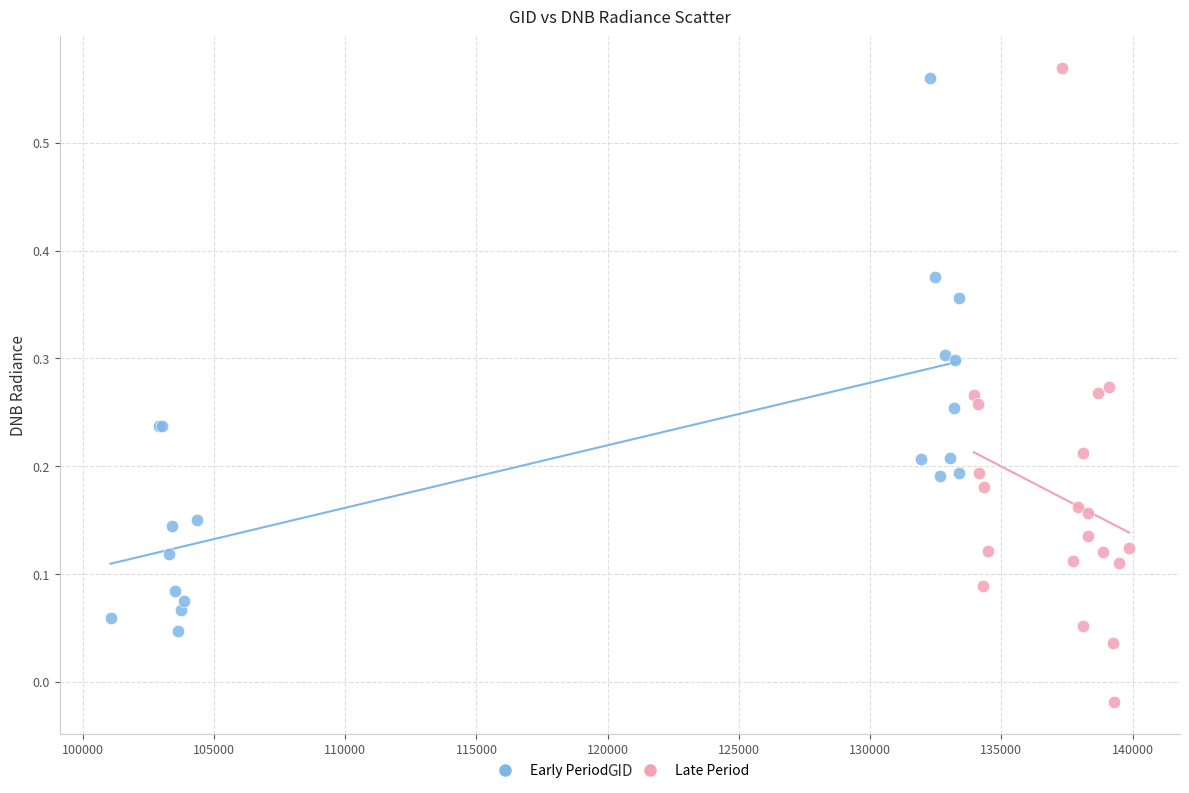

What are all the series names shown in the legend?

Early Period, Late Period